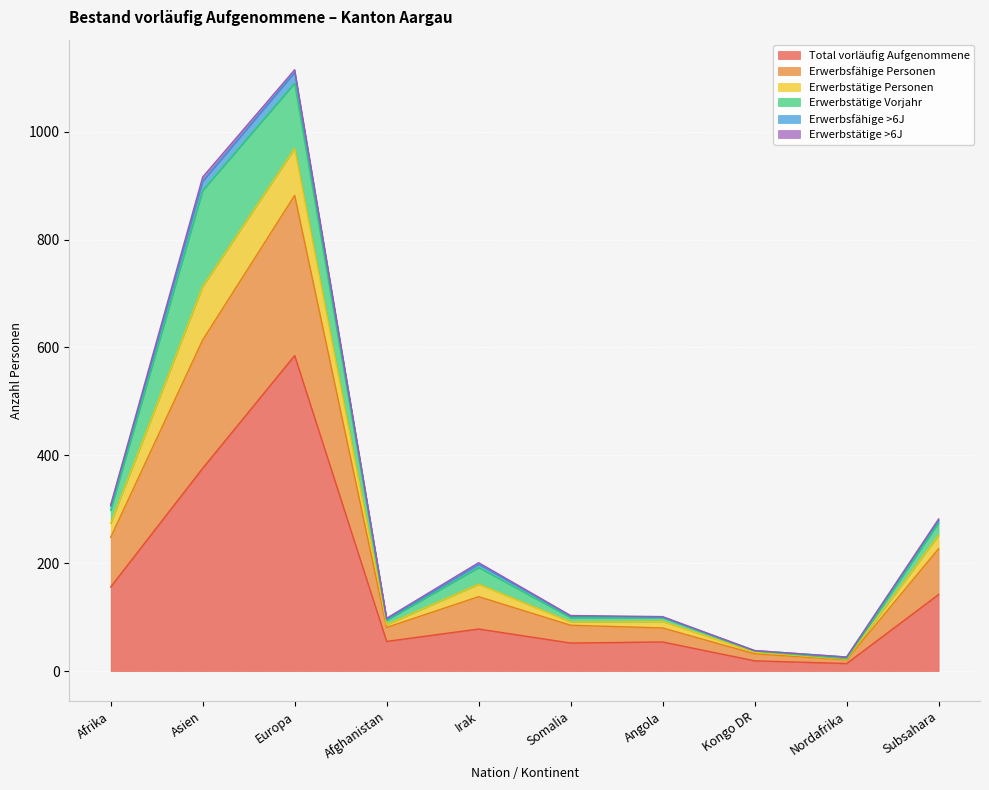

Is it true that Total vorläufig Aufgenommene equals 29 at Kongo DR?

False